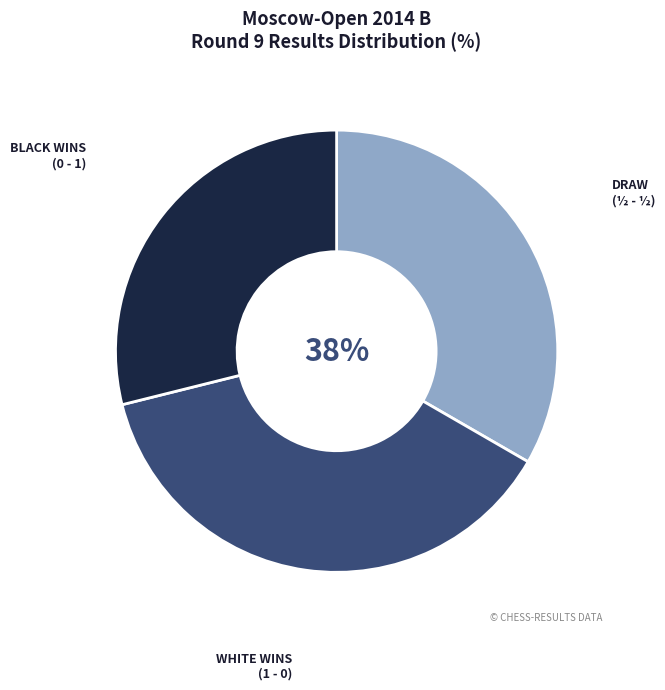

Does ½ - ½ account for over 50% of the chart?

No